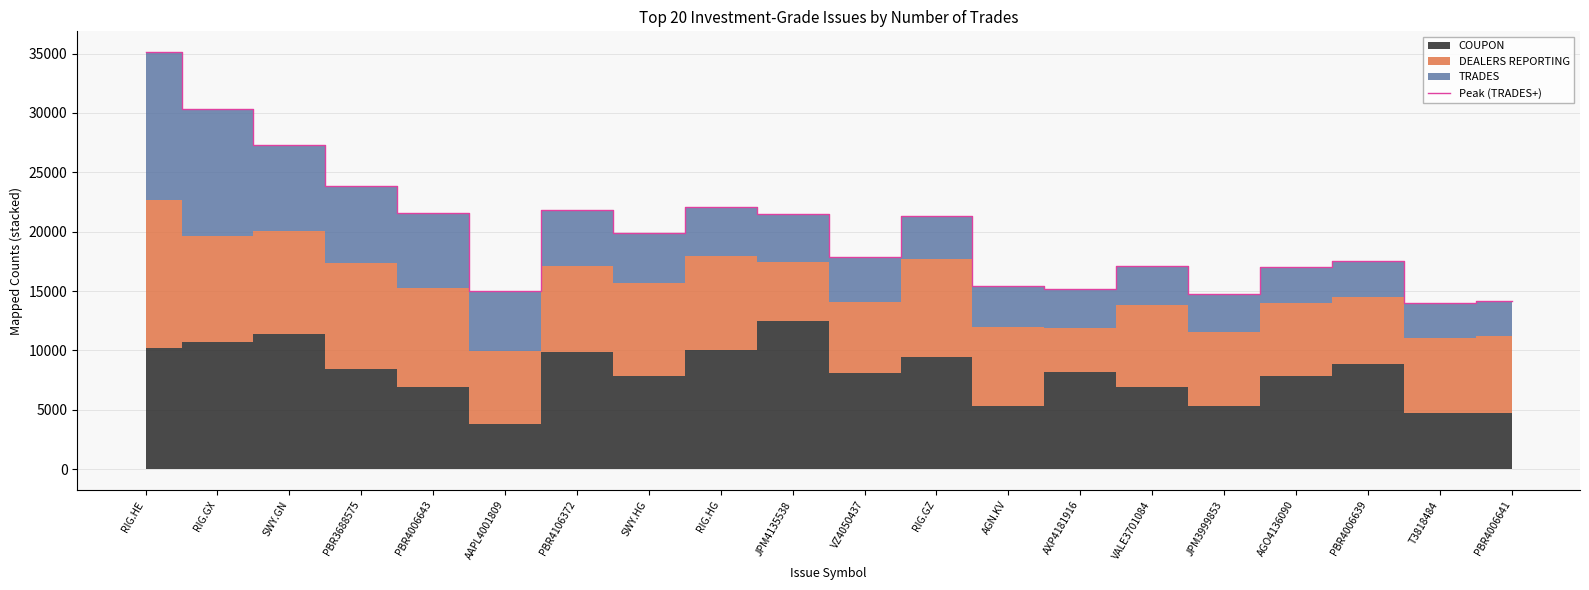

What is the difference between the maximum and minimum values?

21136.4